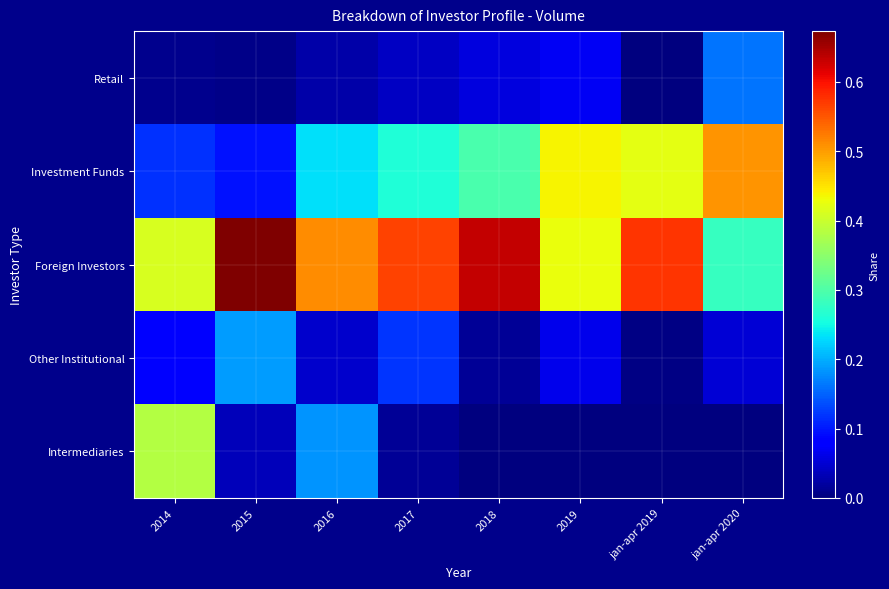

At 2014, list the series in order from smallest to largest.

Retail, Other Institutional, Investment Funds, Intermediaries, Foreign Investors